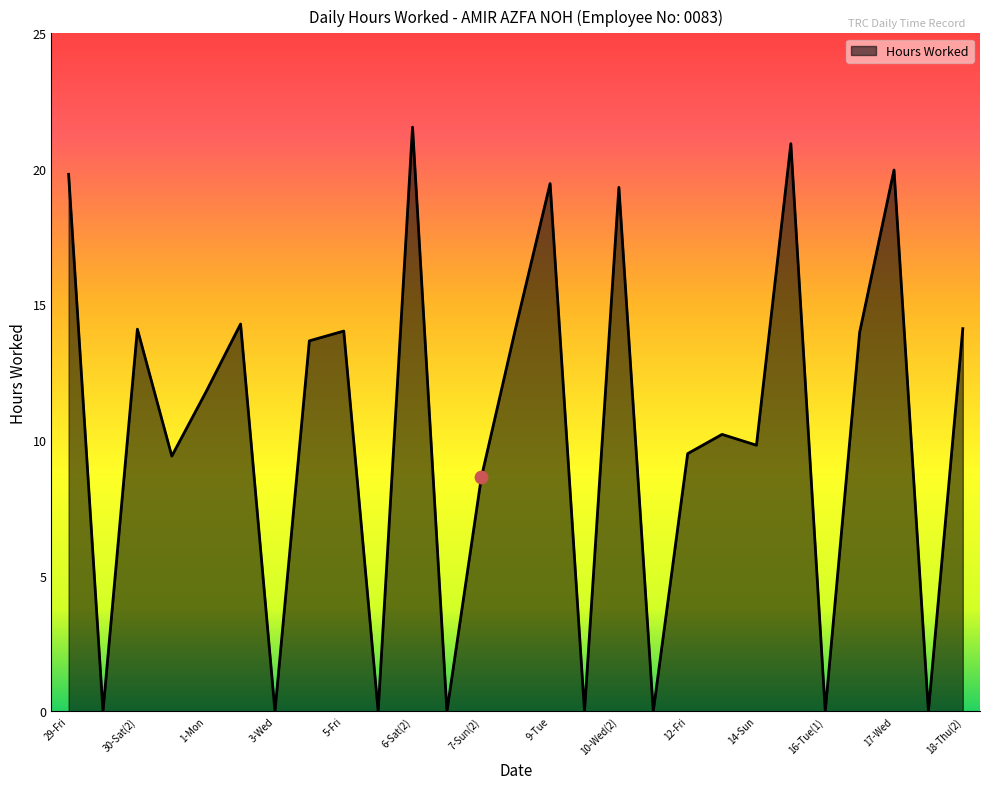

What is the greatest value displayed?

21.5